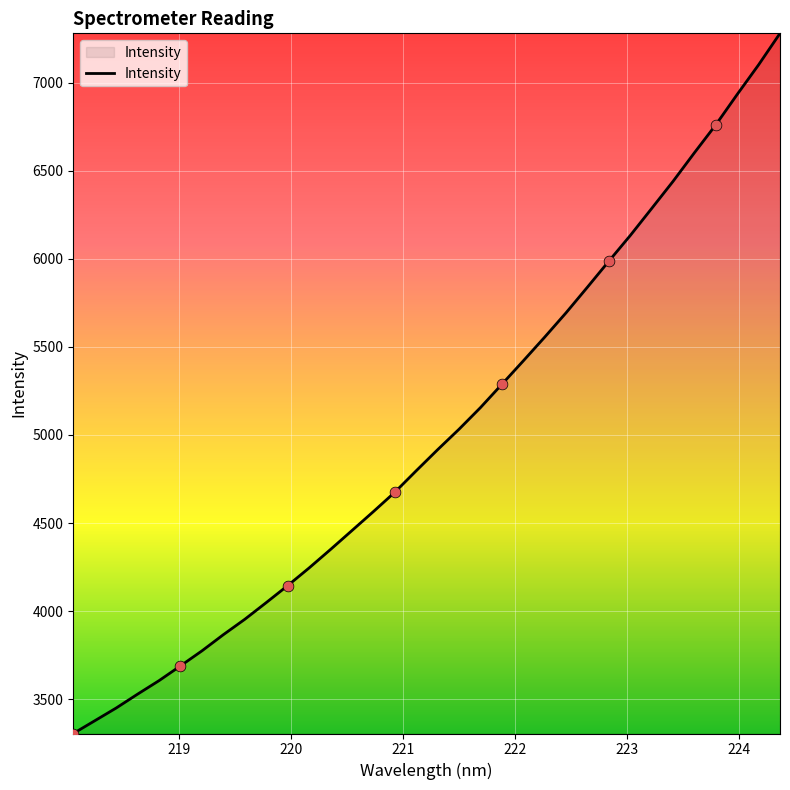

What is the minimum value shown in the chart?

3305.9